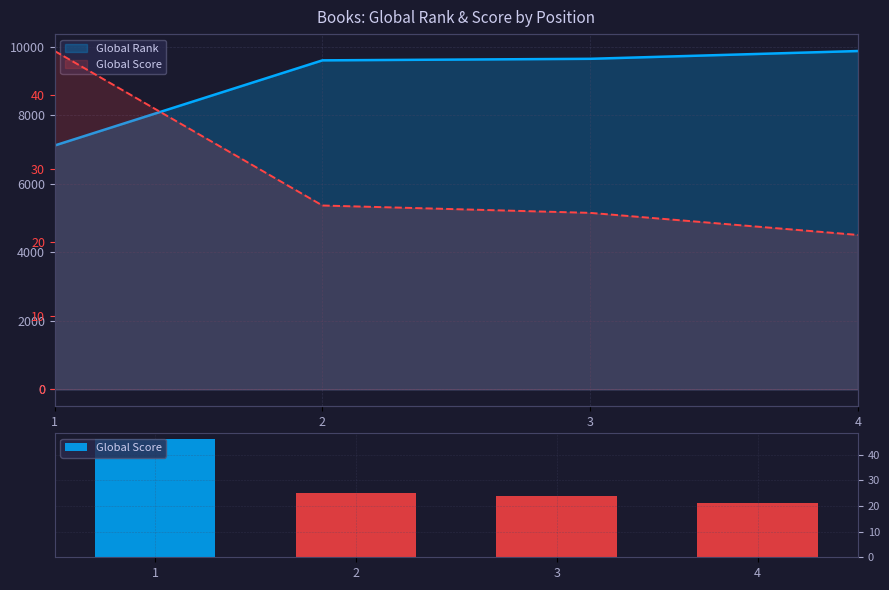

What is the value of the 2nd bar from the left?

25